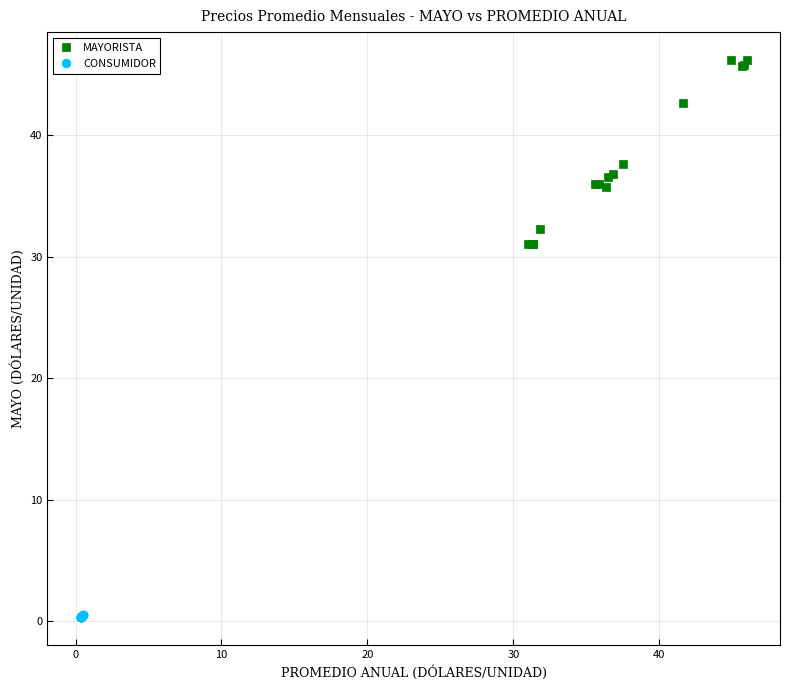

Which series contains the lowest Y value?

CONSUMIDOR